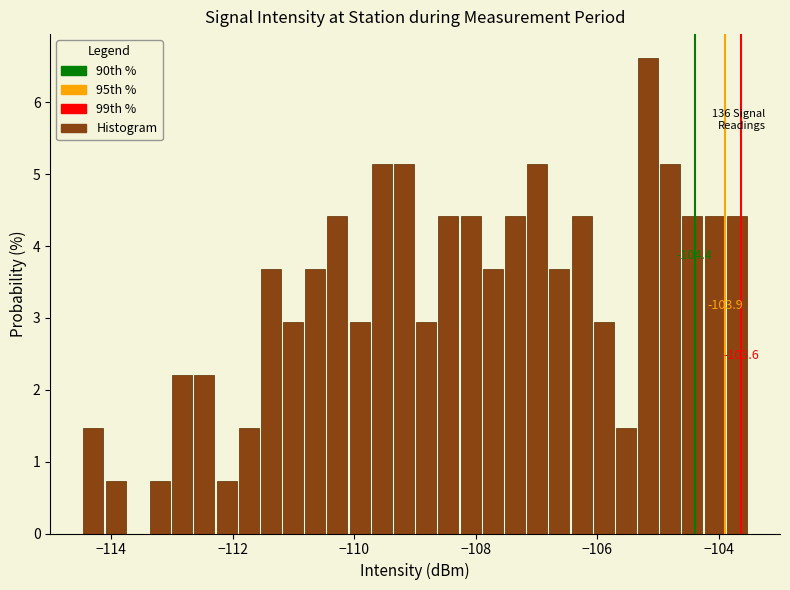

Around what value on the x-axis is the tallest bar? Give the approximate position of its centre, as read against the axis.

-105.2